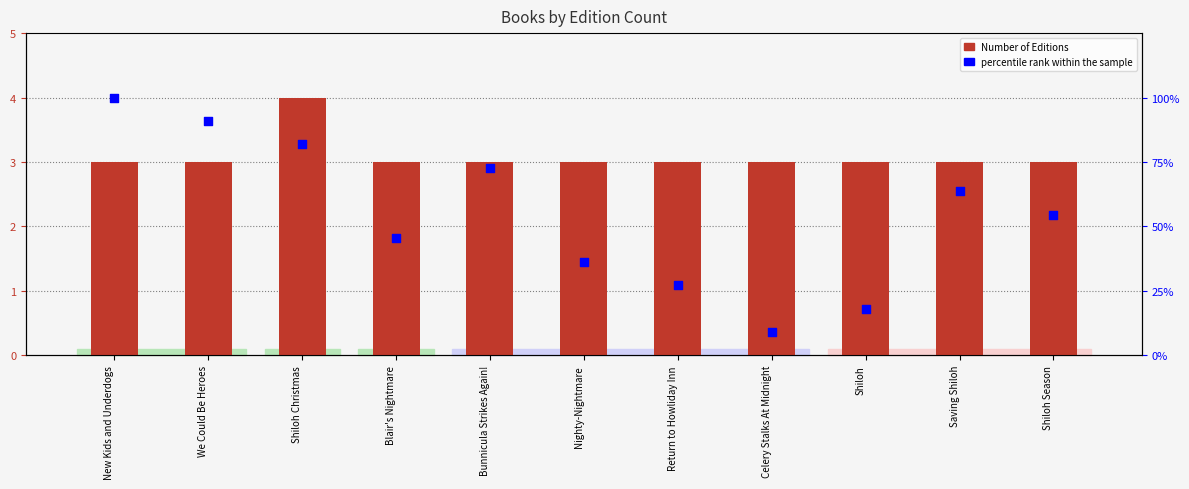

What are all the series names shown in the legend?

Number of Editions, percentile rank within the sample